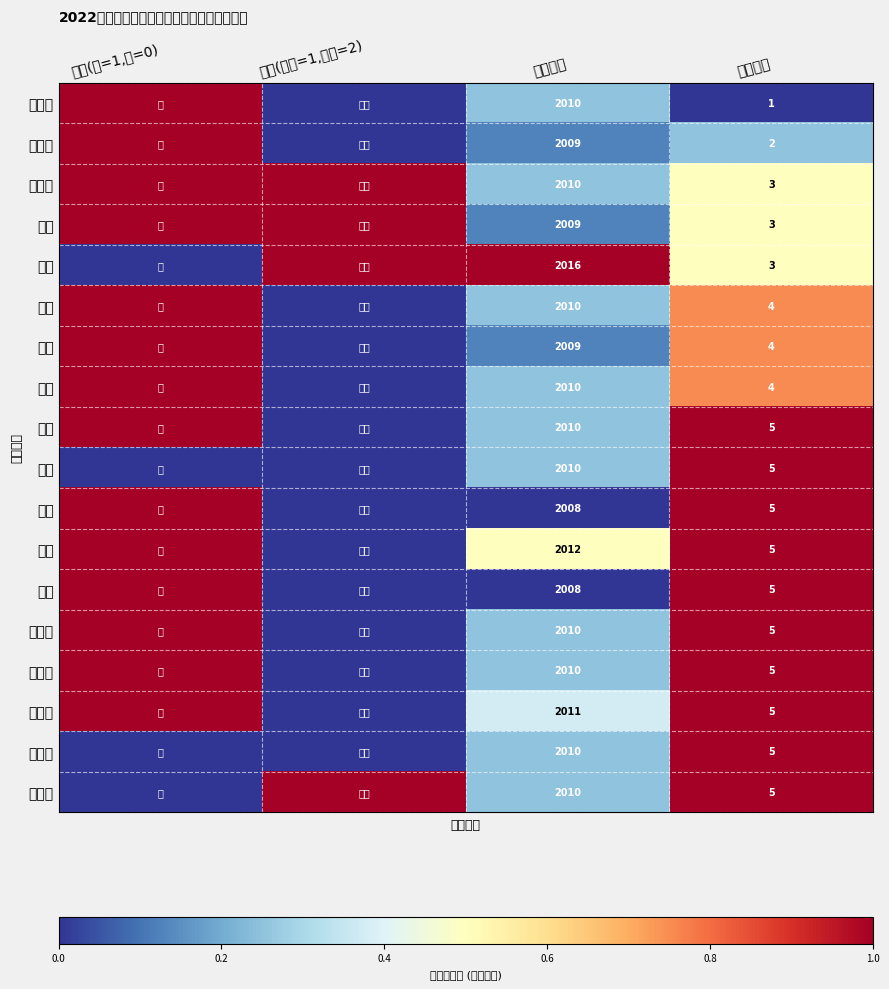

True or false: 王少渊 has a value of 2010 at 毕业年份.

True